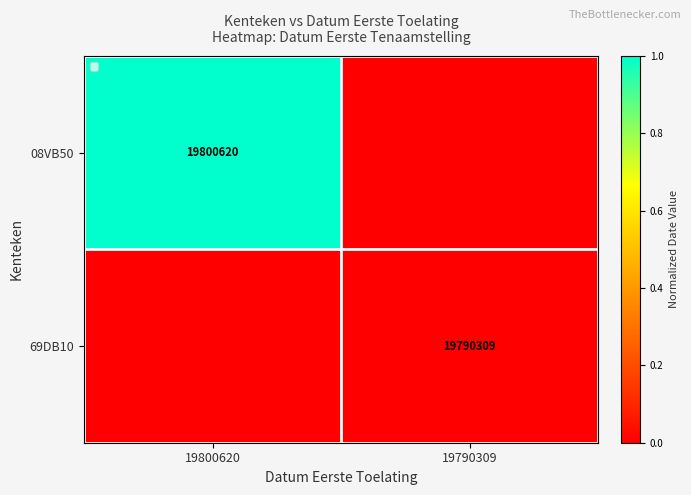

At how many categories does at least one series exceed 0?

1